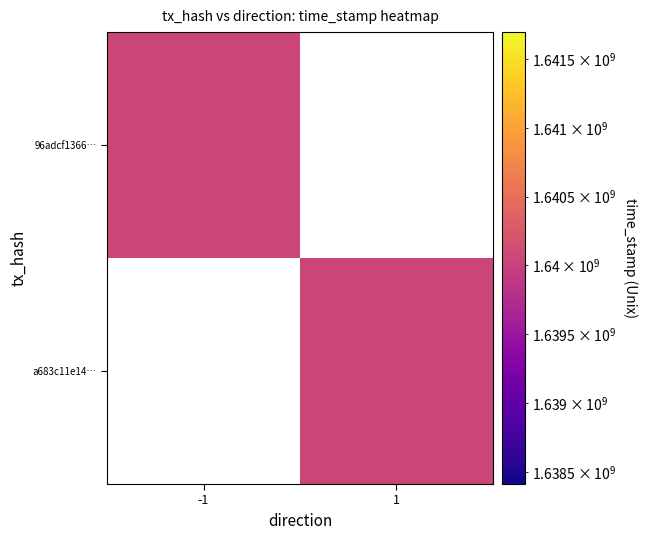

List the series in order of their peak value, highest first.

96adcf1366…, a683c11e14…